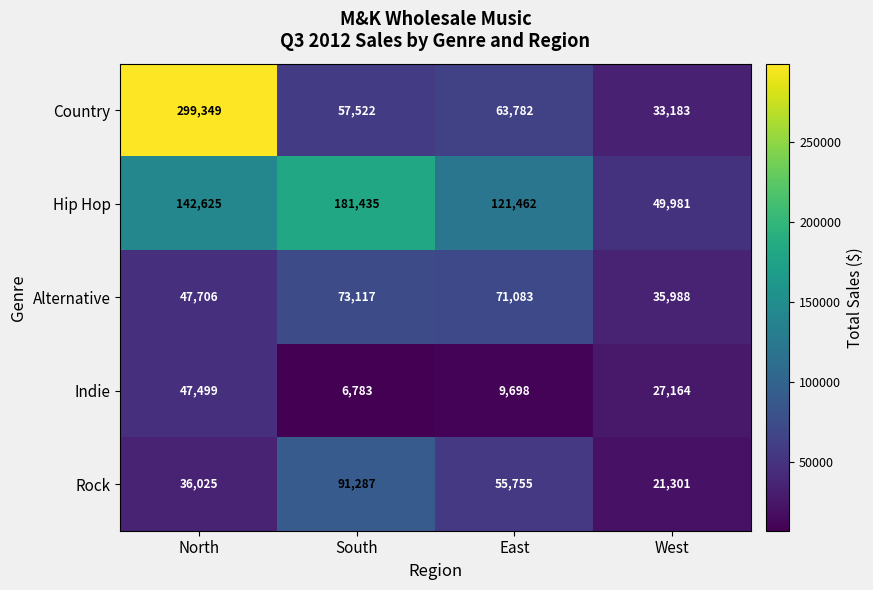

Which category has the lowest value across all series?

South